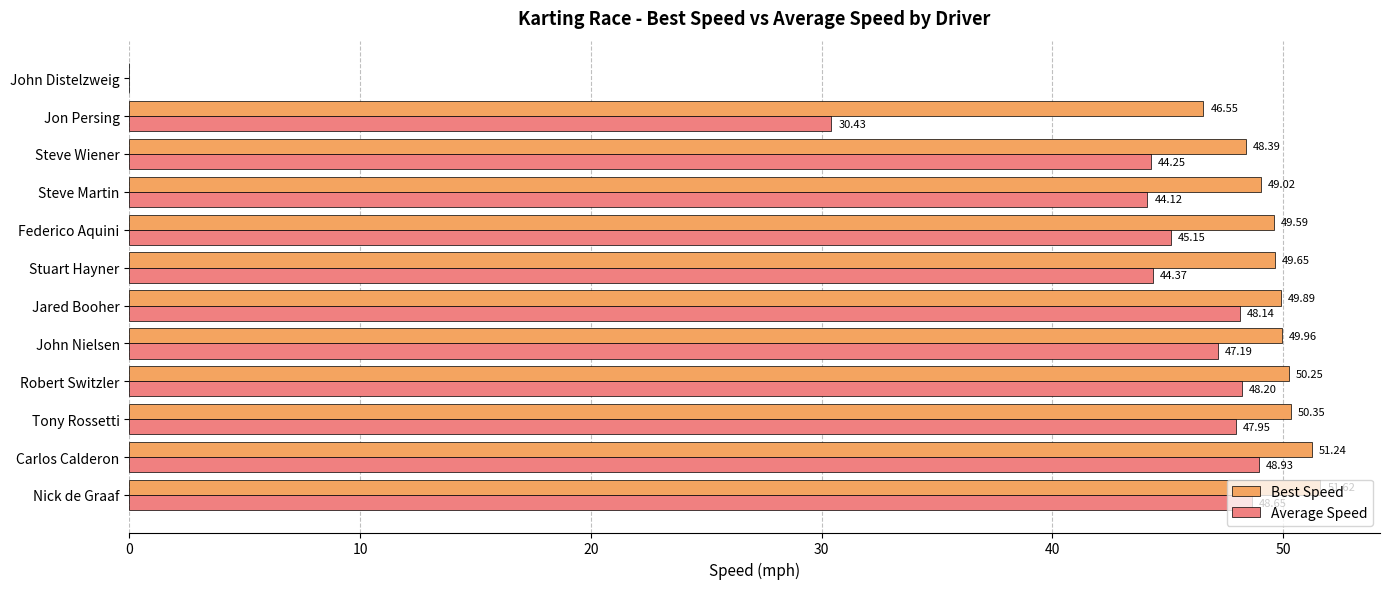

Where is Average Speed nearest to the value 24?

Jon Persing